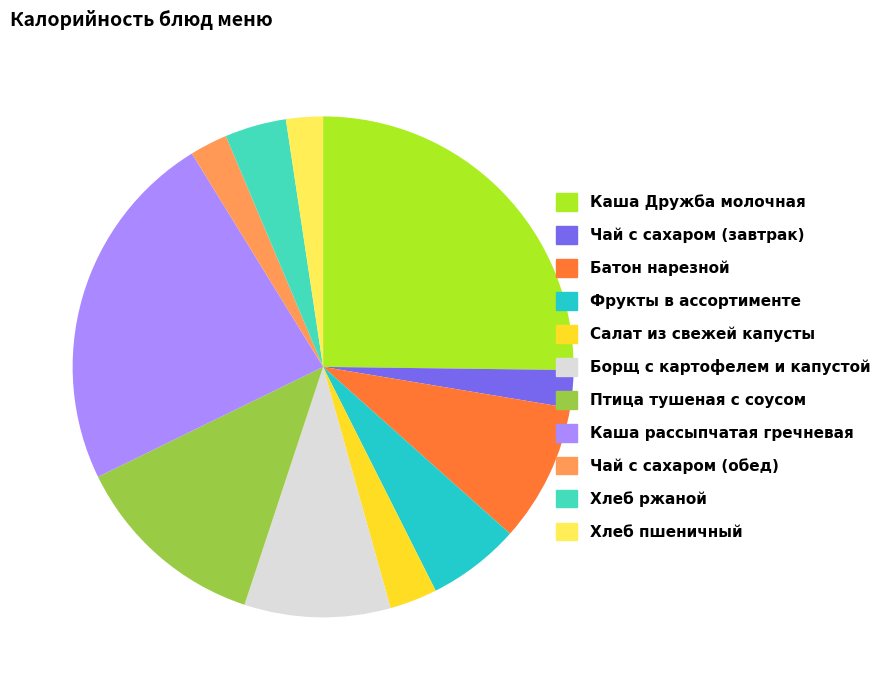

Is there any slice that represents more than half of the pie?

No